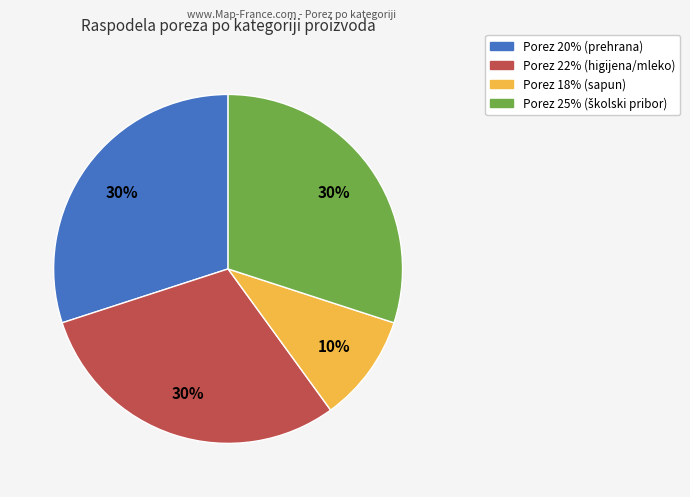

Combined, do Porez 18% (sapun) and Porez 20% (prehrana) account for over 50%?

No